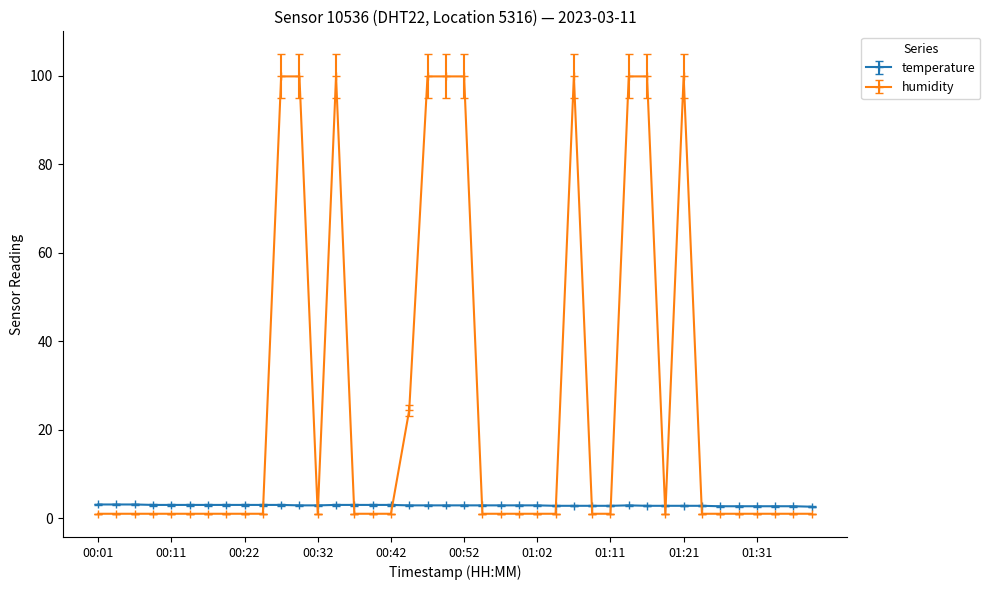

How many lines are shown in the chart?

2